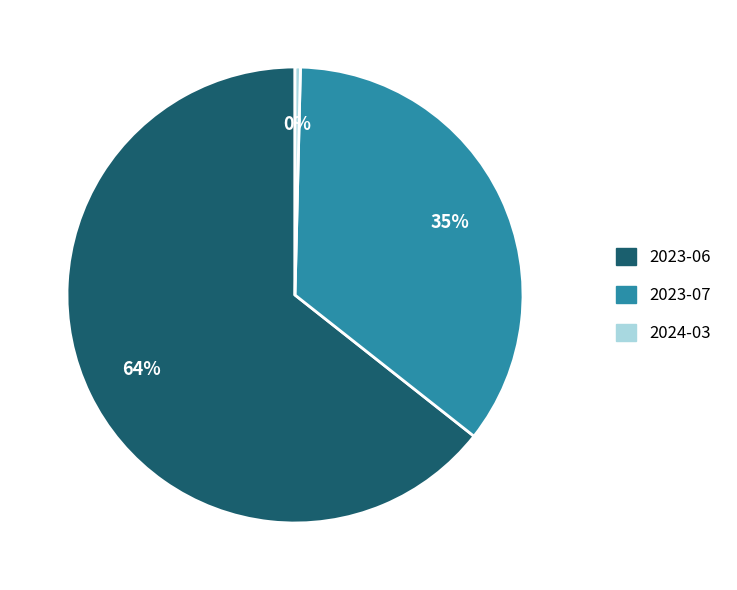

True or false: 2023-06 accounts for 51% of the total.

False